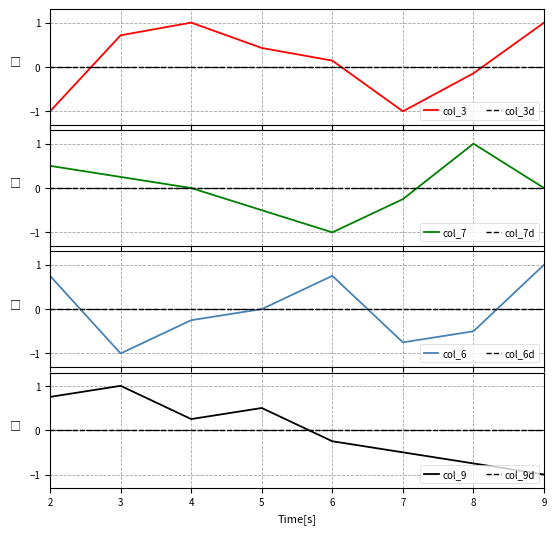

The col_3 series shows -0.1 at 8. True or false?

True